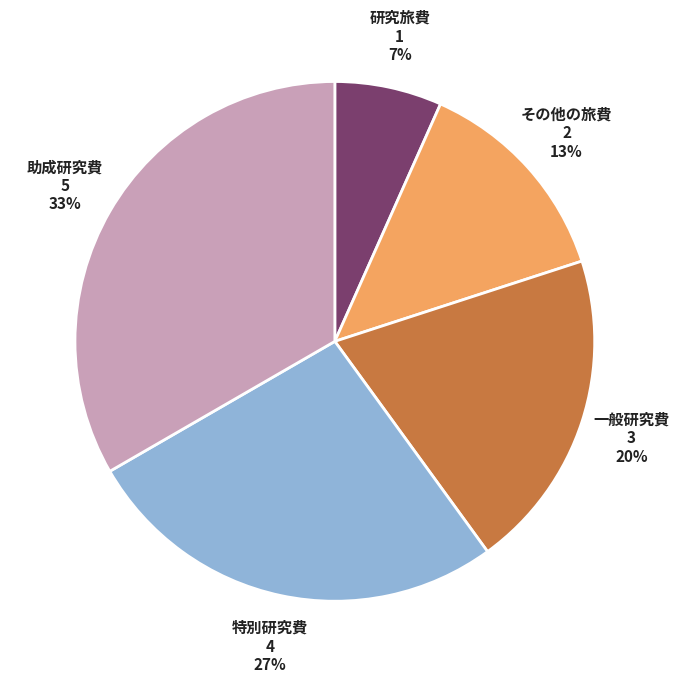

To the nearest percent, what is the average slice percentage?

20%